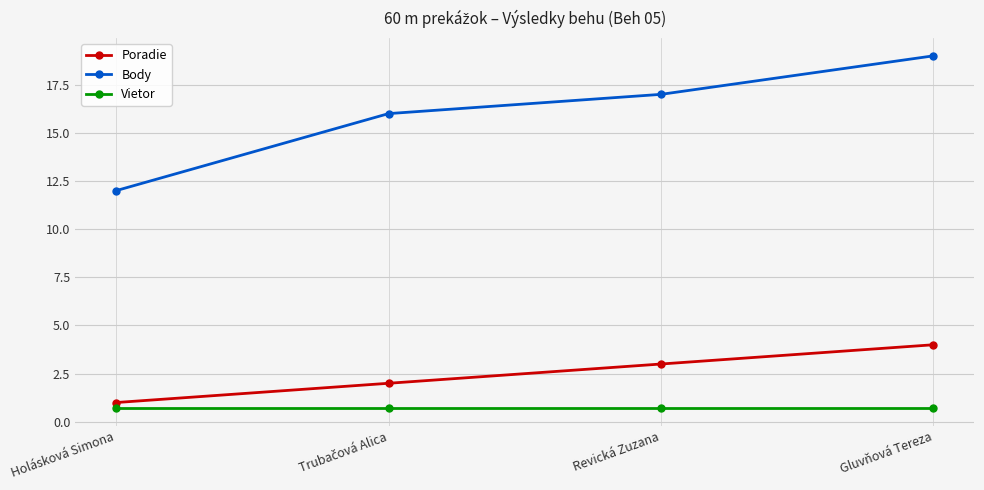

Reading right to left, extract all data points from this chart.

Poradie: 4.0	3.0	2.0	1.0
Body: 19.0	17.0	16.0	12.0
Vietor: 0.7	0.7	0.7	0.7